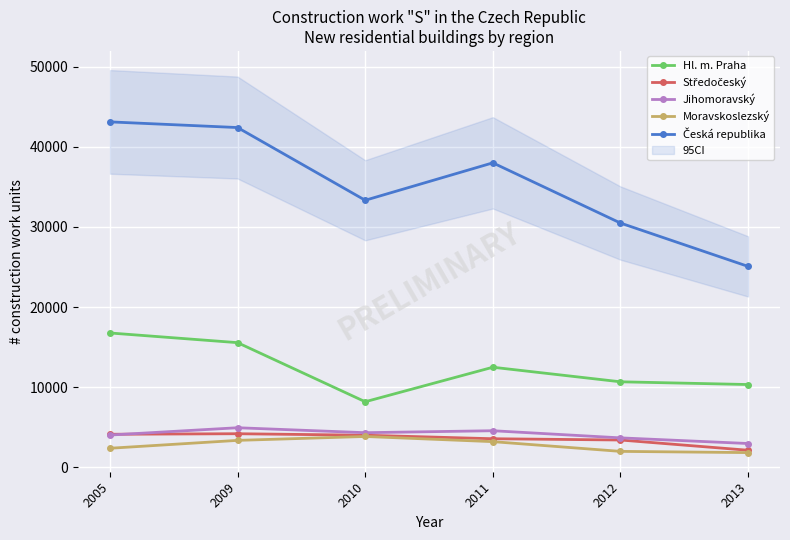

True or false: Česká republika has more than 0 points higher than both neighbors.

True